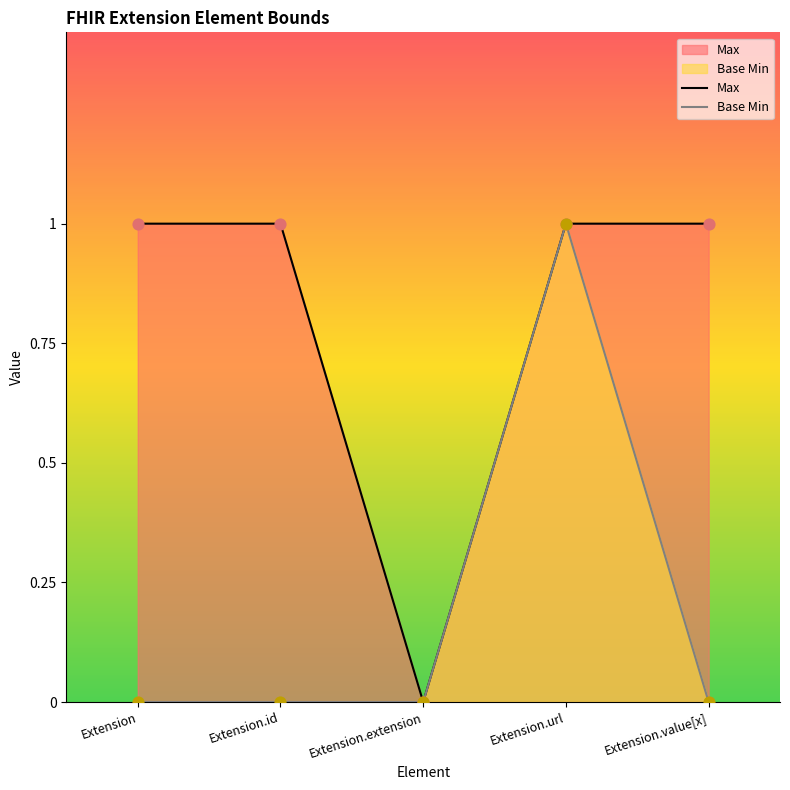

At which category is the sum across all series the highest?

Extension.url